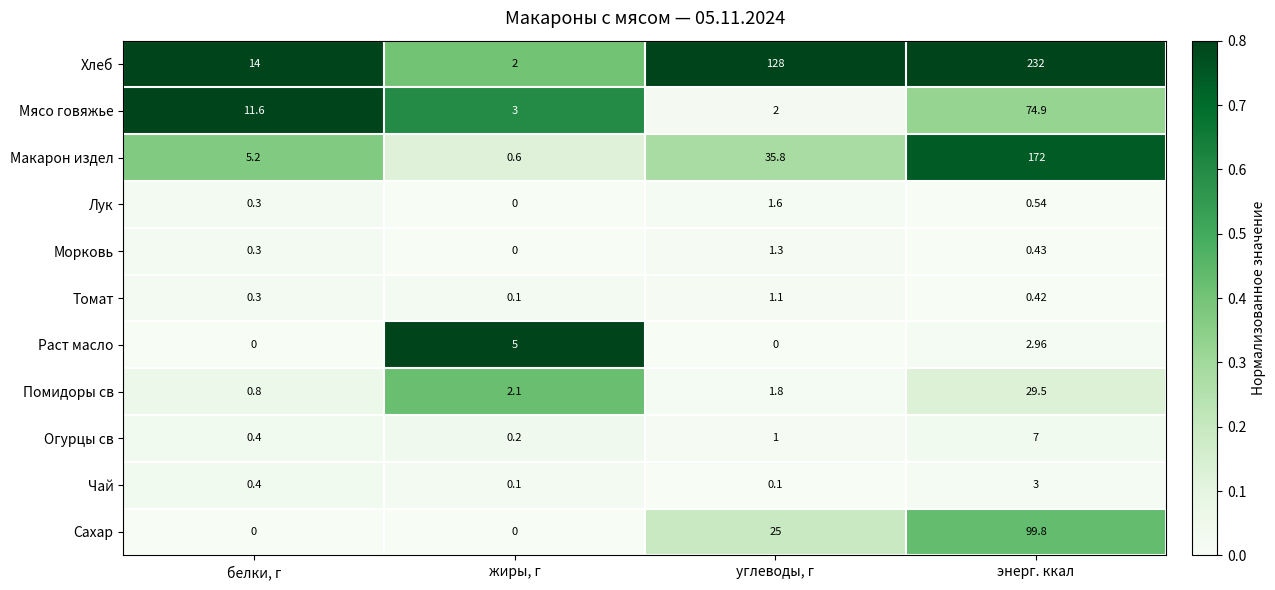

Which series changed the most between белки, г and энерг. ккал?

Хлеб